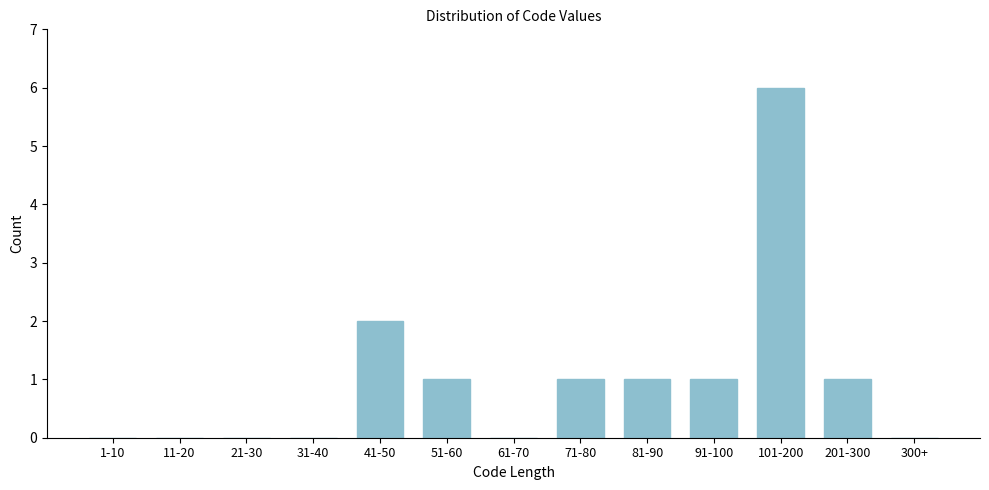

Reading left to right, extract all data points from this chart.

1-10=0	11-20=0	21-30=0	31-40=0	41-50=2	51-60=1	61-70=0	71-80=1	81-90=1	91-100=1	101-200=6	201-300=1	300+=0